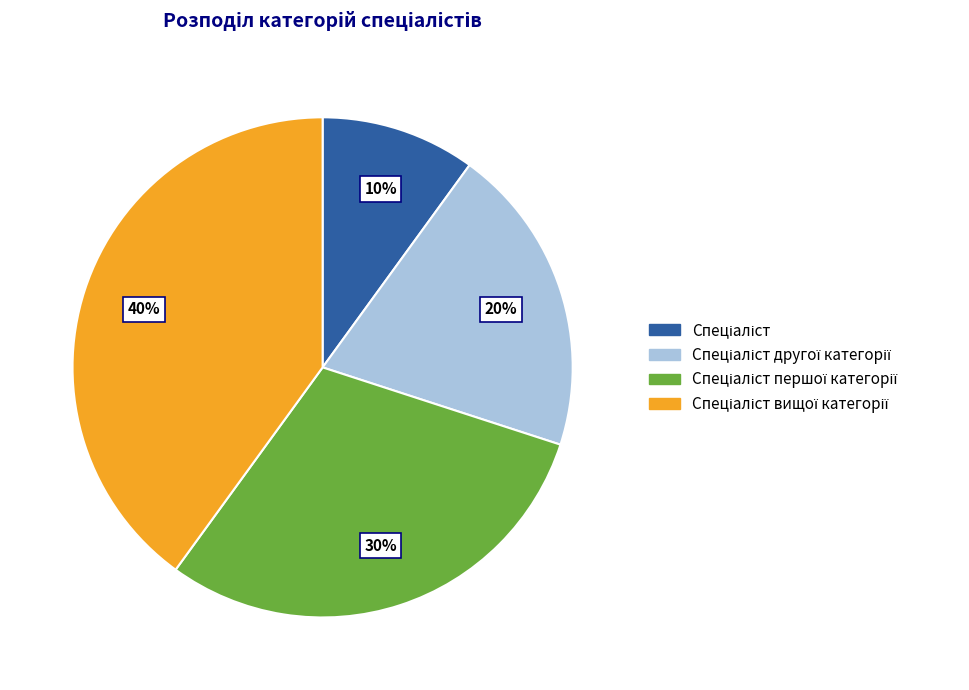

To the nearest percent, what is the difference between the largest and smallest slice percentages?

30%